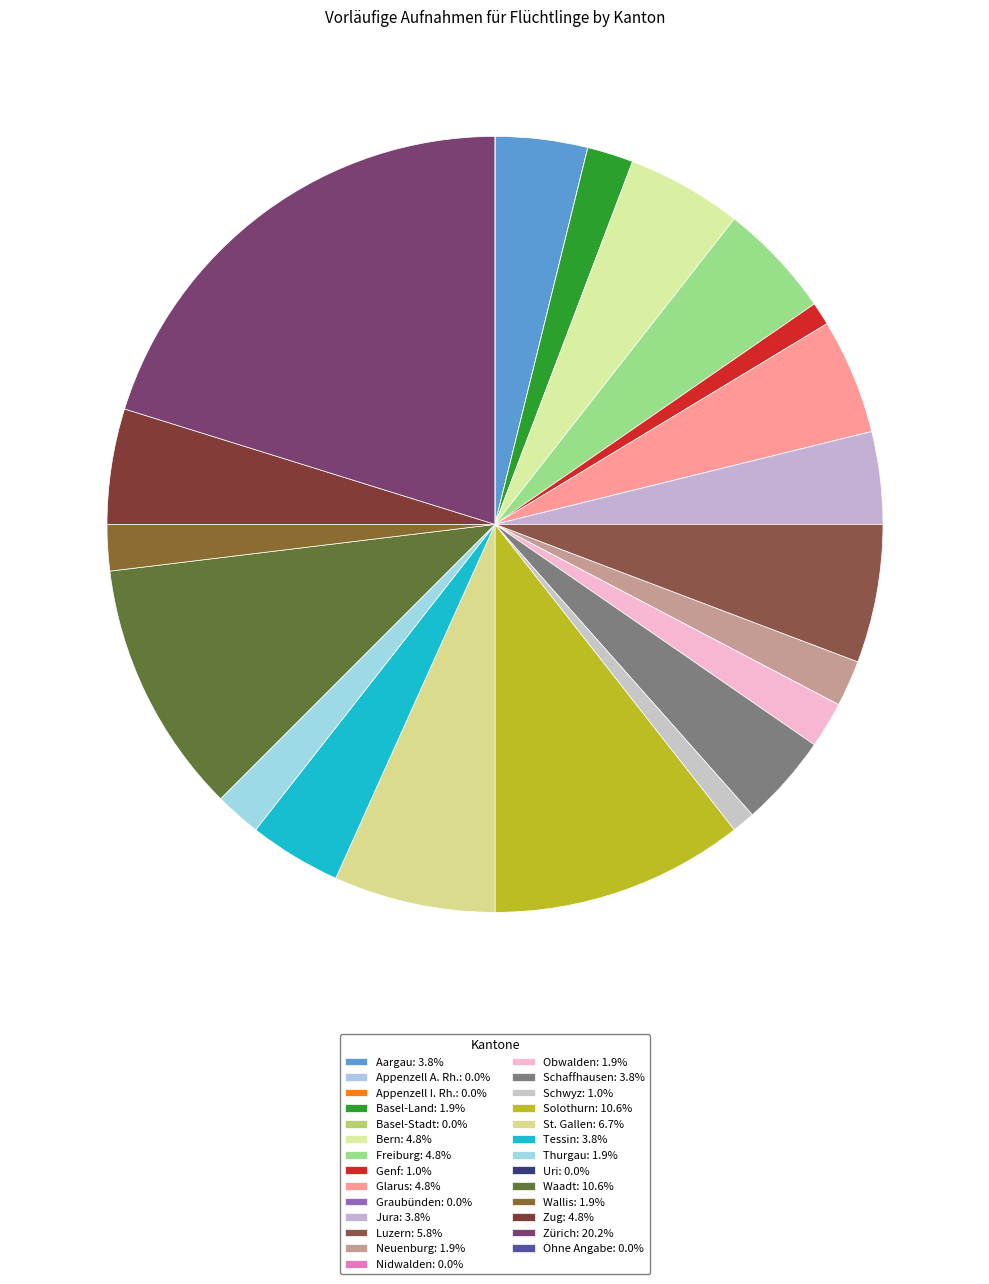

Is Graubünden the majority of the pie?

No